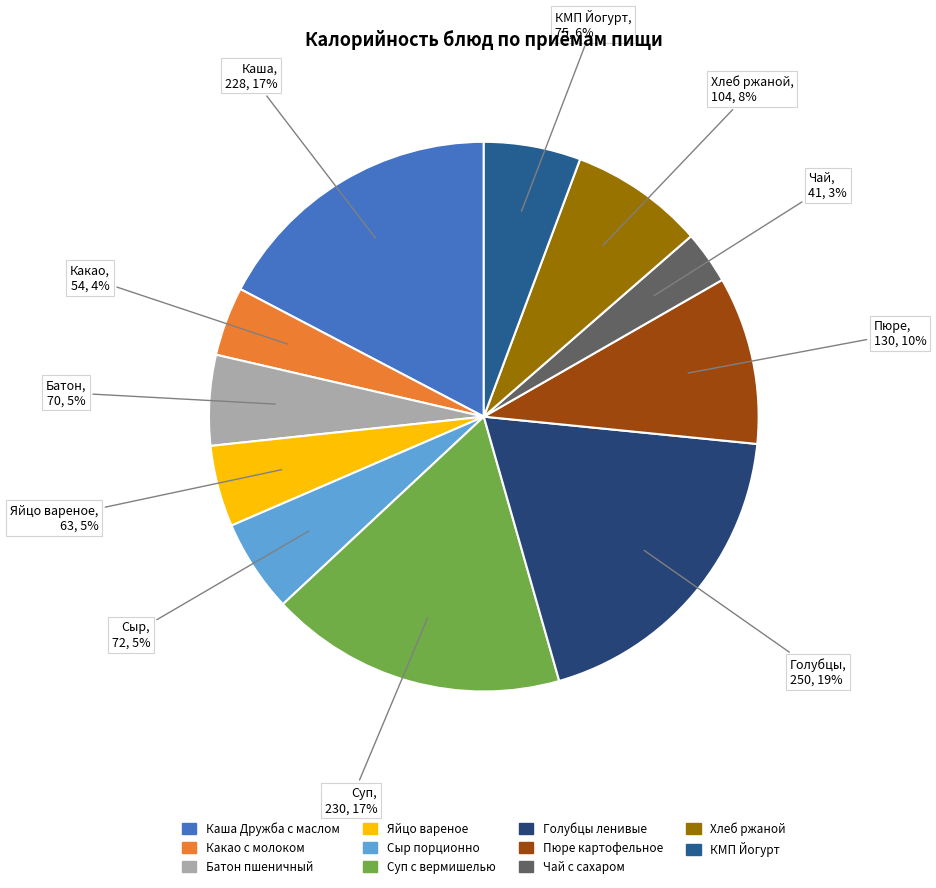

Count the number of slices in the pie.

11